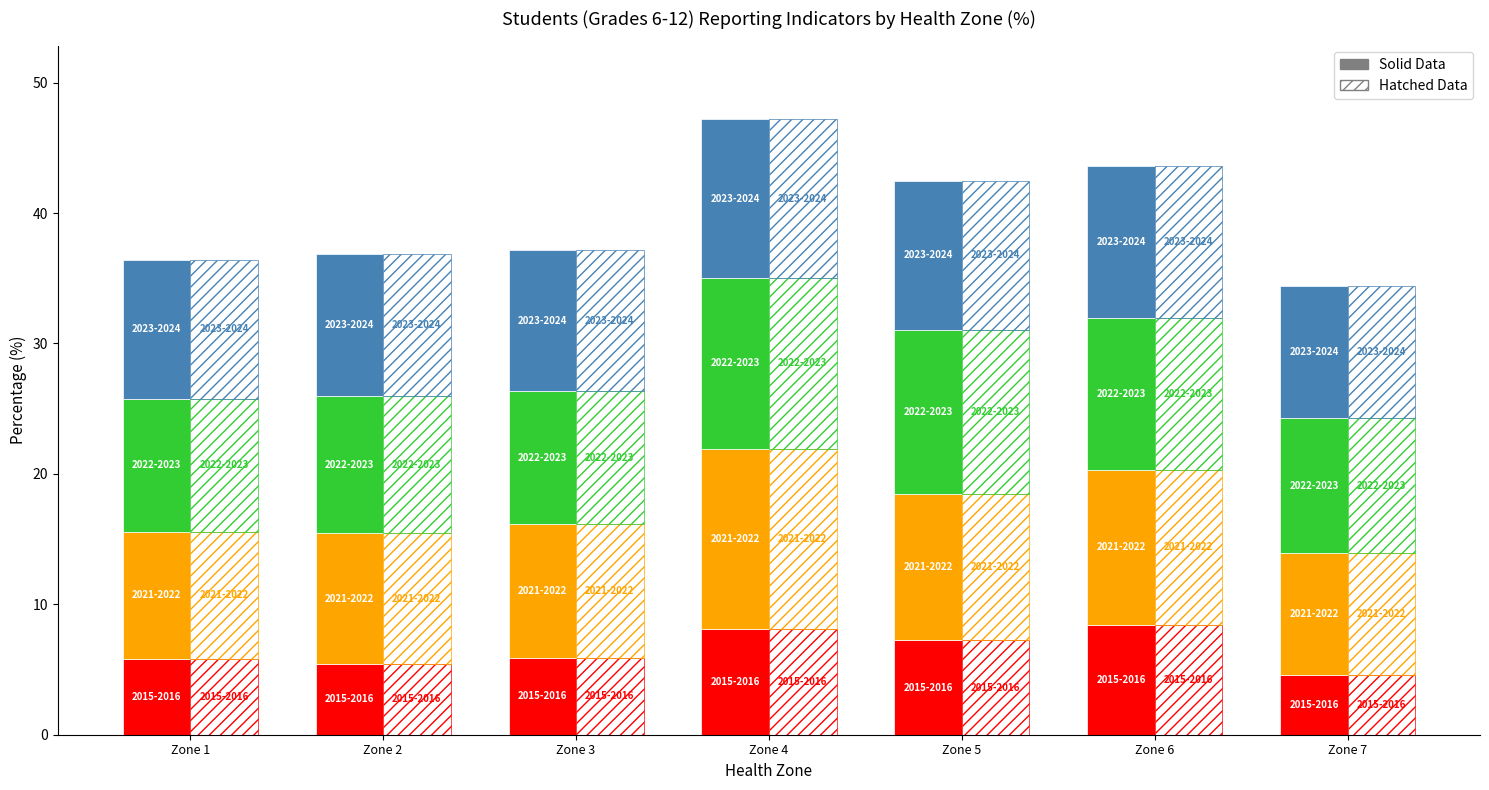

List the labels in order of 2022-2023 value, smallest first.

Zone 1, Zone 3, Zone 7, Zone 2, Zone 6, Zone 5, Zone 4